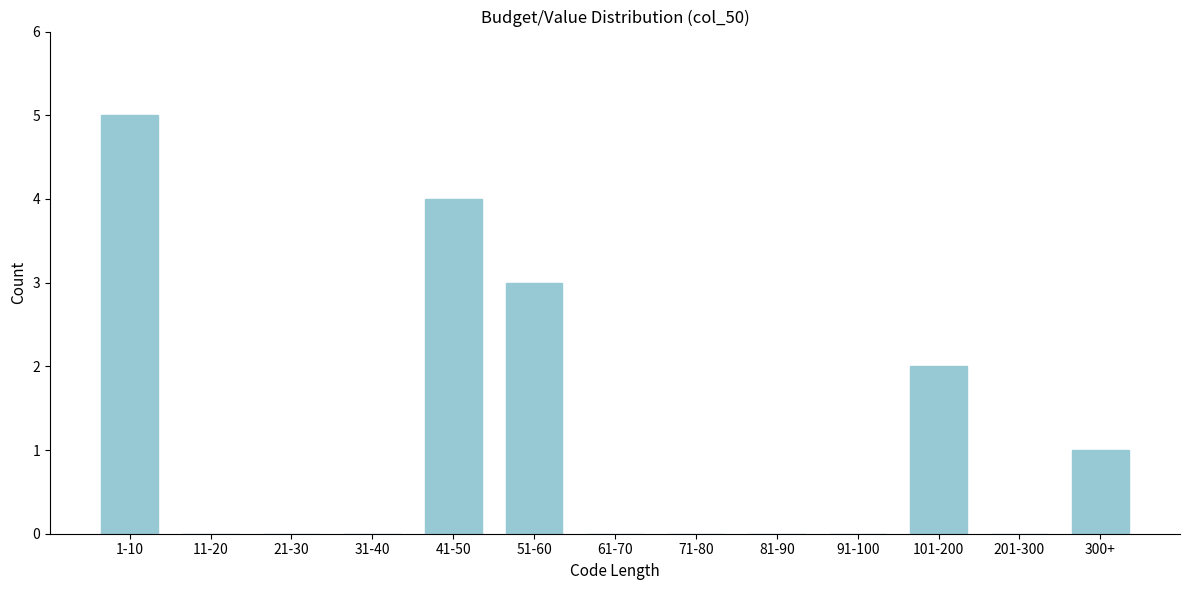

Reading left to right, extract all data points from this chart.

1-10=5	11-20=0	21-30=0	31-40=0	41-50=4	51-60=3	61-70=0	71-80=0	81-90=0	91-100=0	101-200=2	201-300=0	300+=1